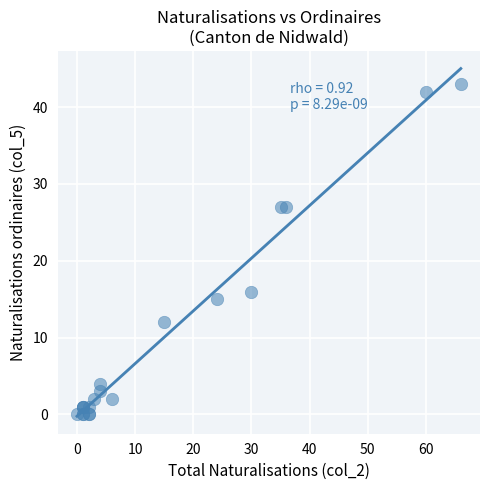

What Y value in the scatter plot is closest to 21?

16